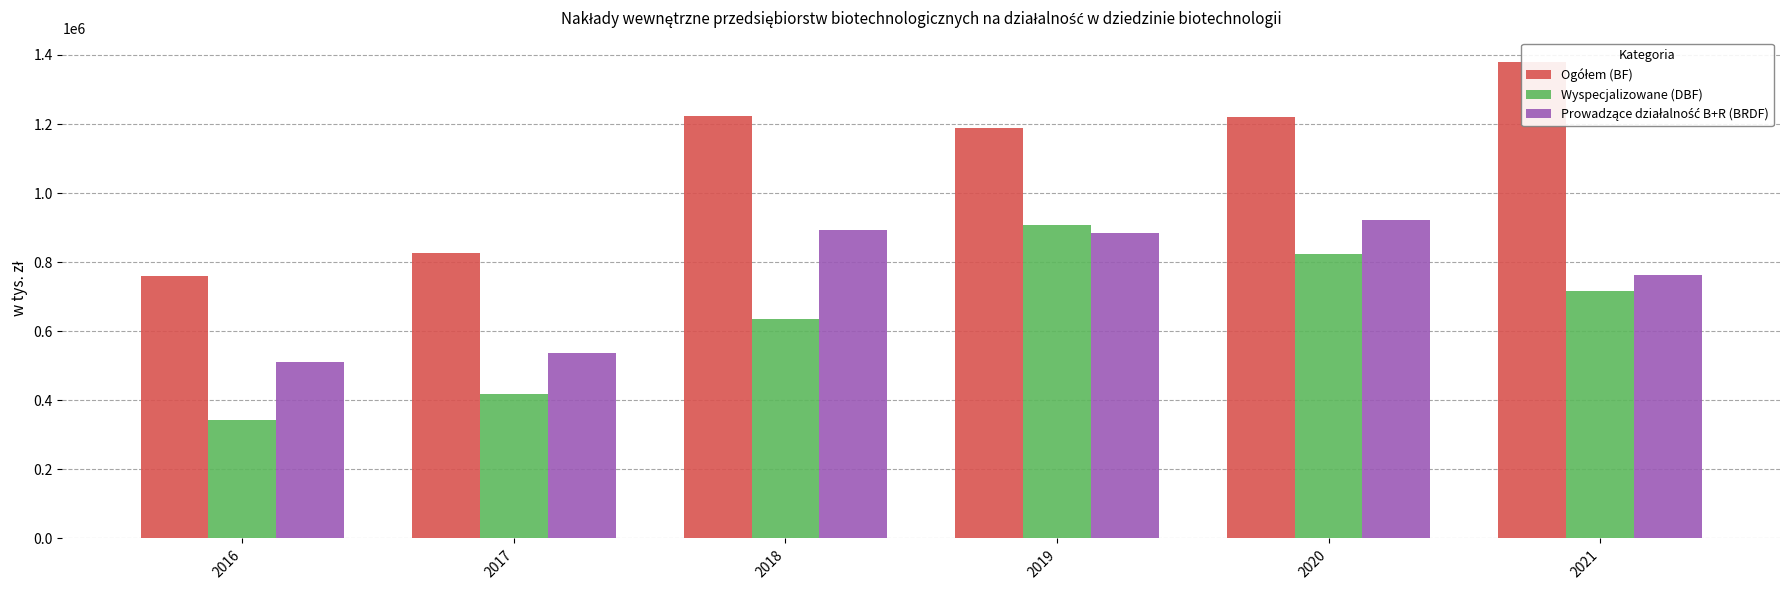

Rank the series by their maximum value, from highest to lowest.

Ogółem (BF), Prowadzące działalność B+R (BRDF), Wyspecjalizowane (DBF)